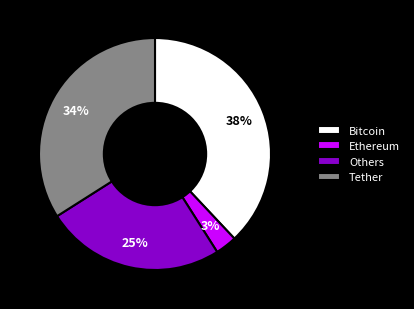

Do Bitcoin and Others together represent more than half of the pie?

Yes